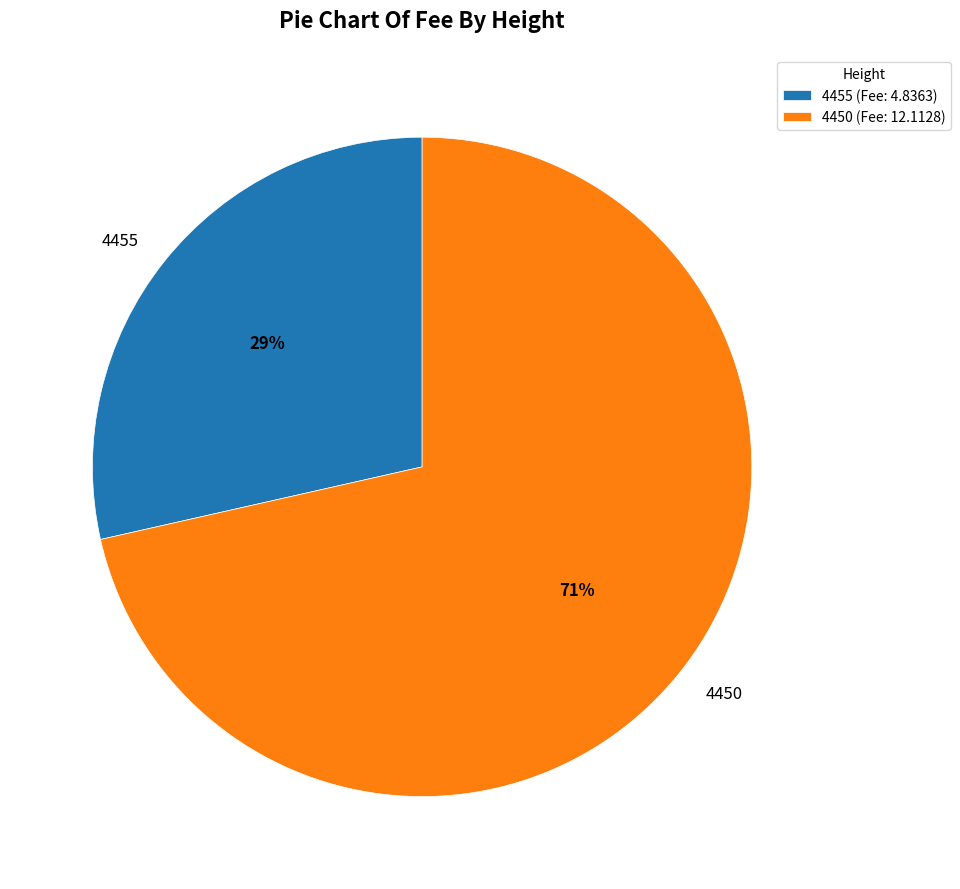

To the nearest percent, what percentage of the pie is 4455?

29%